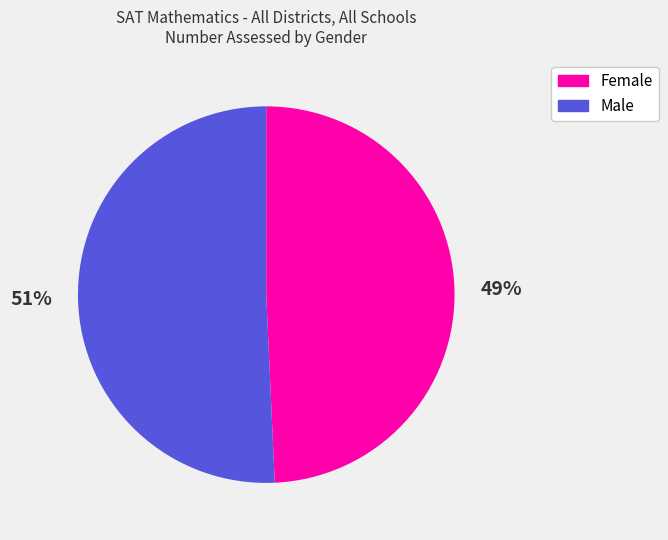

Combined, do Male and Female account for over 50%?

Yes